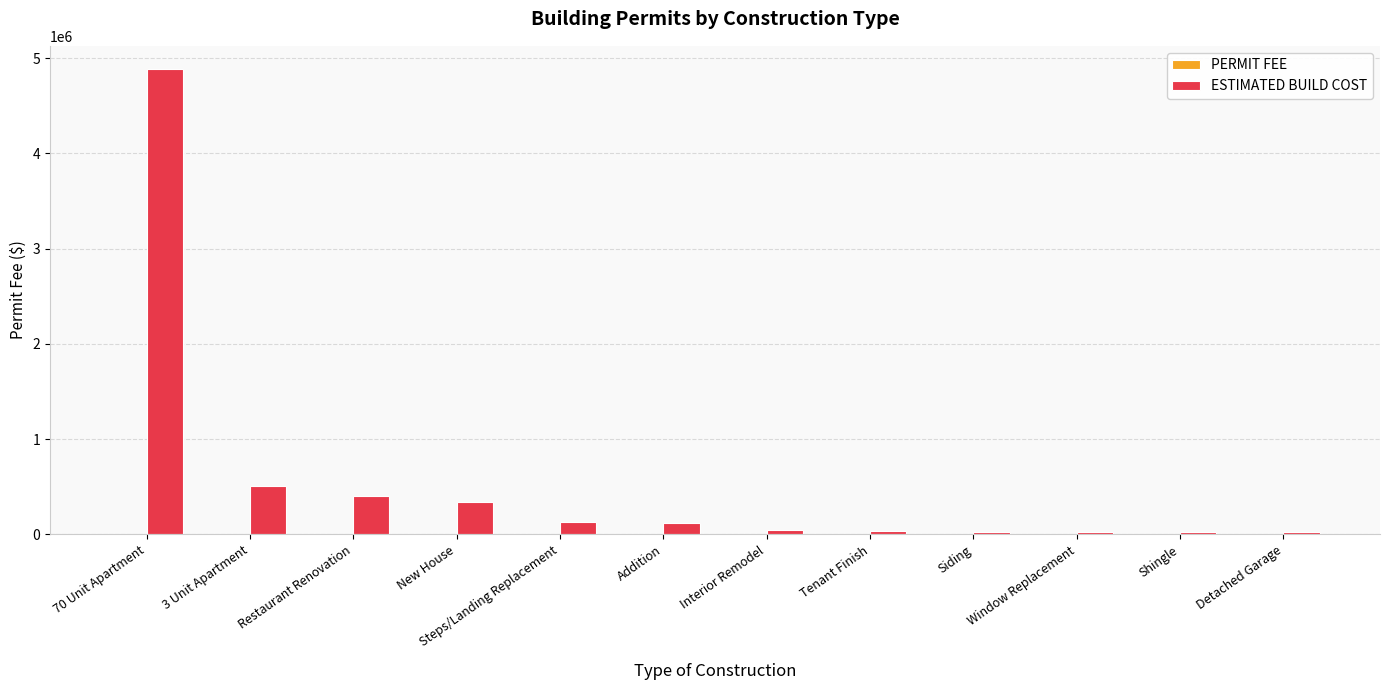

The value of ESTIMATED BUILD COST at 70 Unit Apartment is 6832006.4. True or false?

False